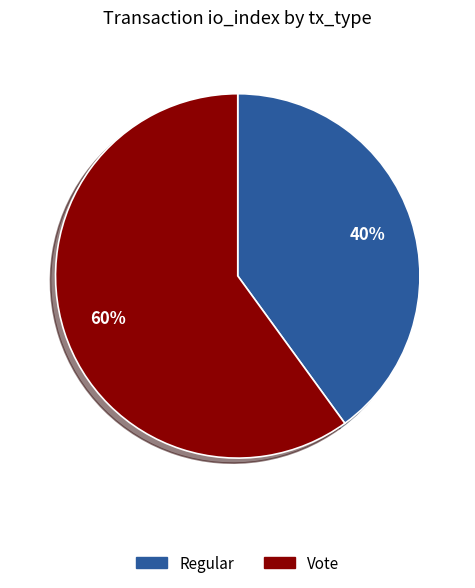

To the nearest percent, what is the average slice percentage?

50%